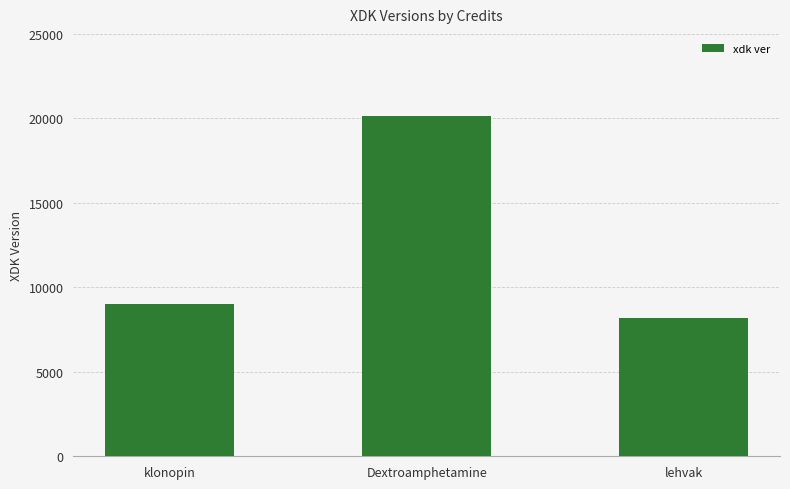

The value at lehvak is 13378. True or false?

False